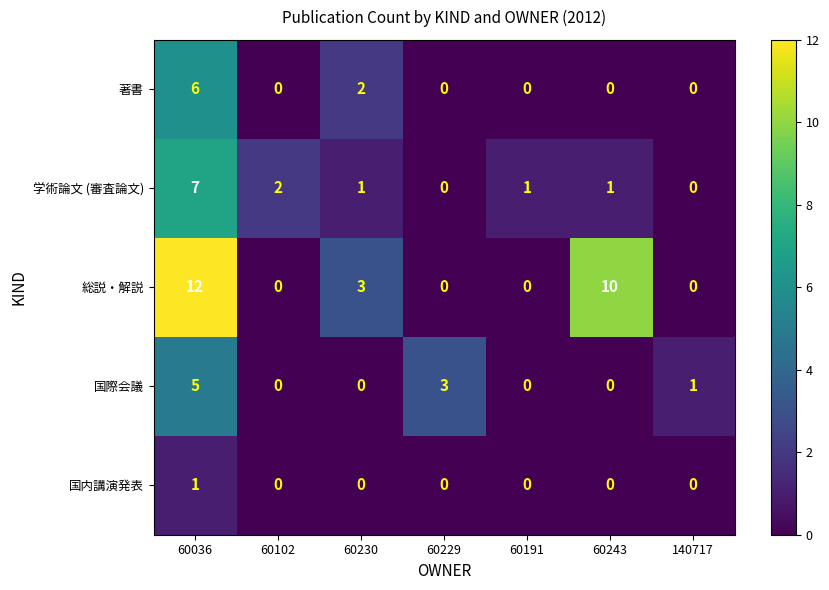

What is the maximum value for 学術論文 (審査論文)?

7